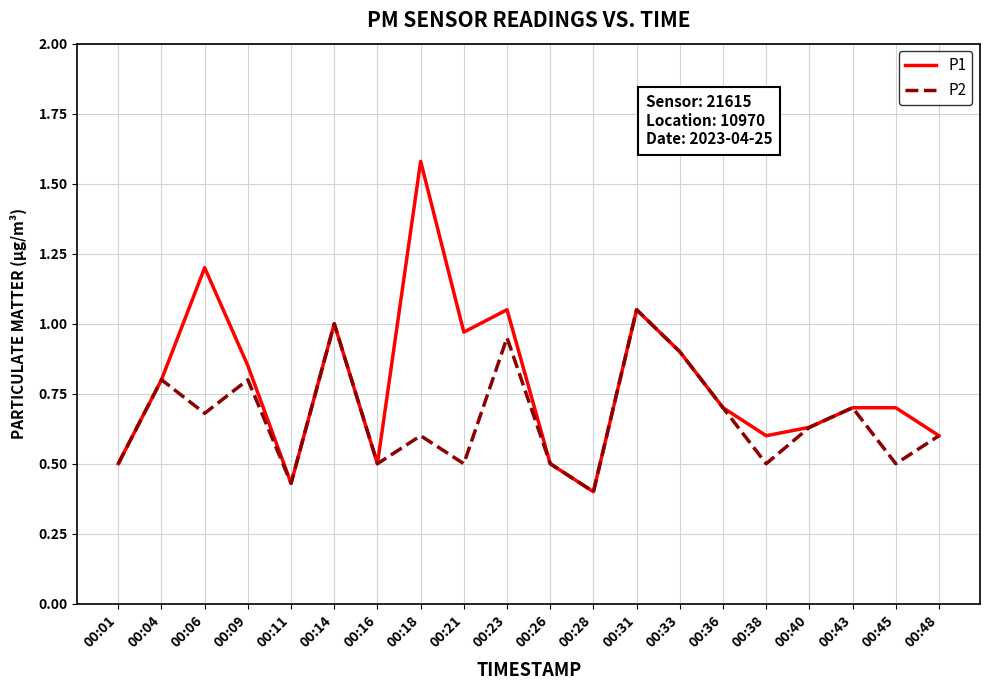

At which category does P2 reach its first local valley?

00:06